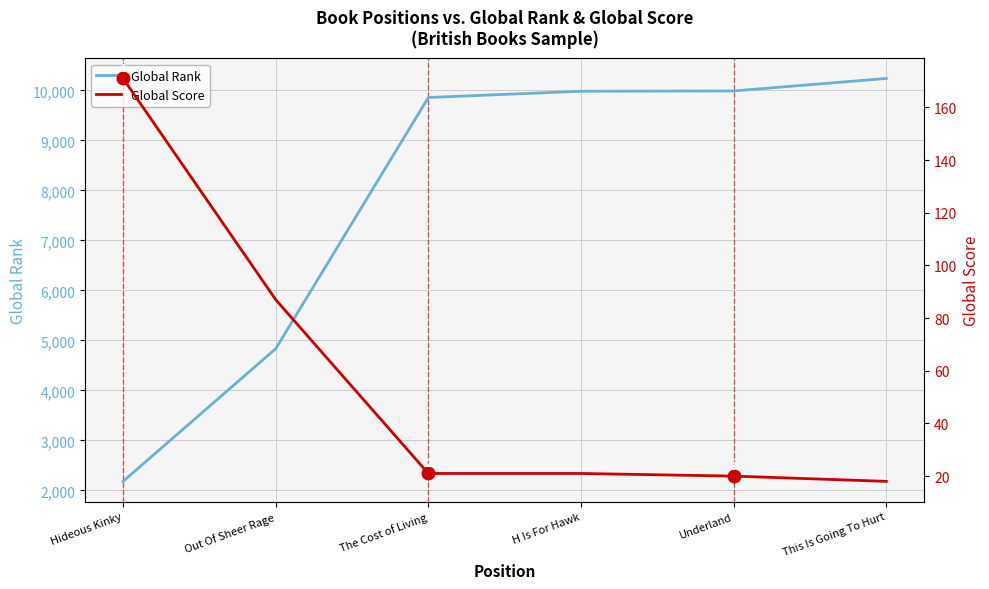

At which category is the sum across all series the highest?

This Is Going To Hurt